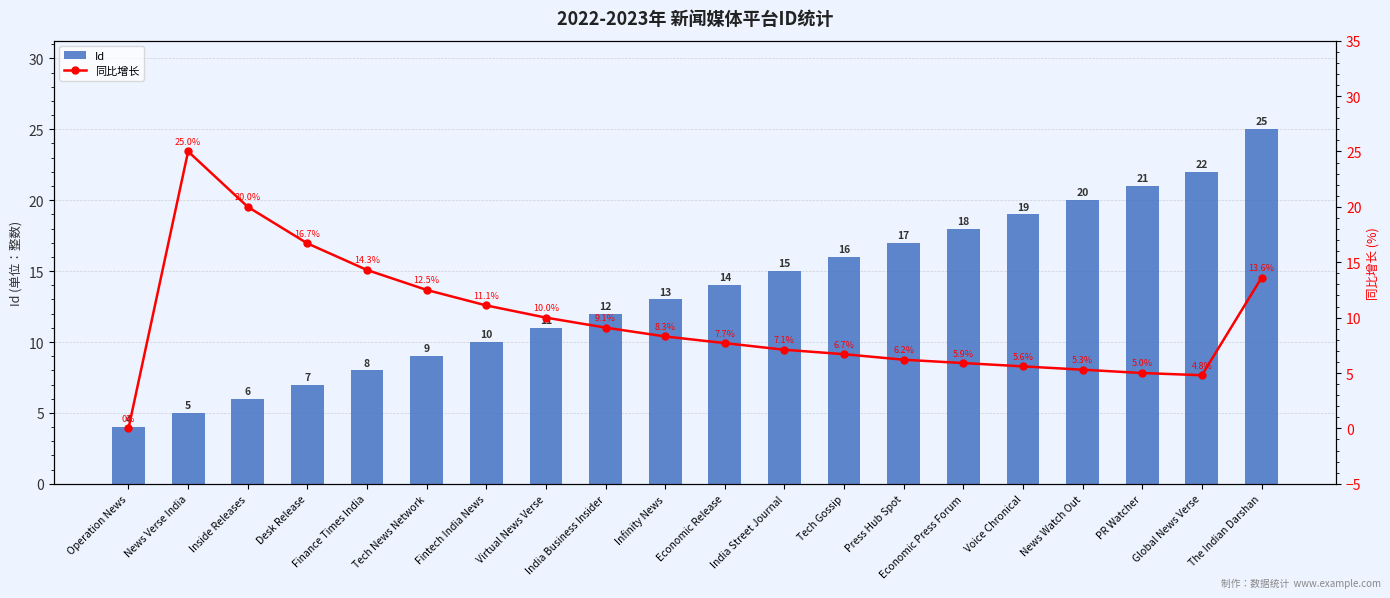

Rank the series at India Street Journal from highest to lowest value.

Id, 同比增长